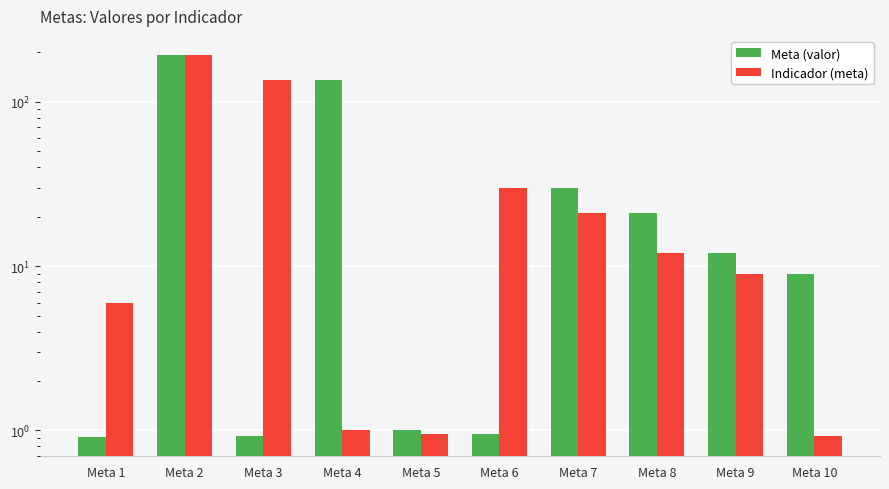

Where does the Meta (valor) series first go above 12?

Meta 2